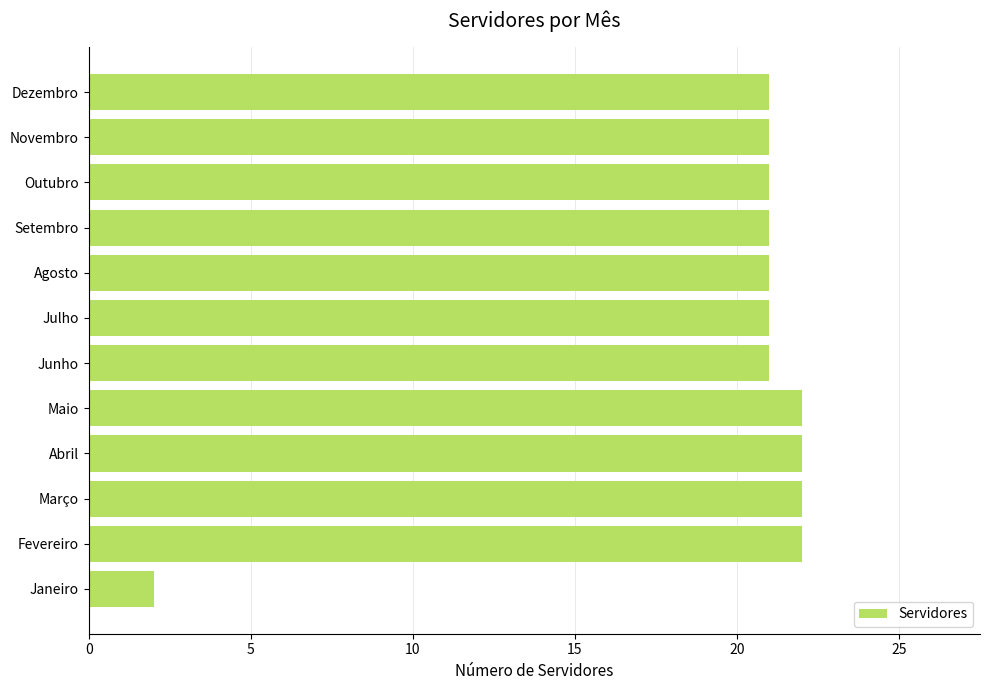

What is the difference between the second highest and minimum values?

20